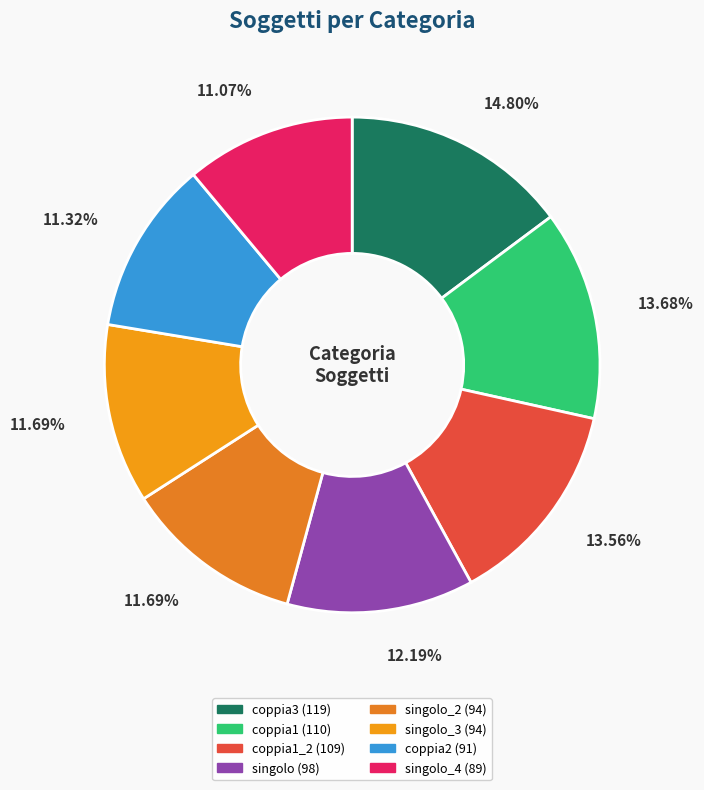

Is there a majority slice in this chart?

No